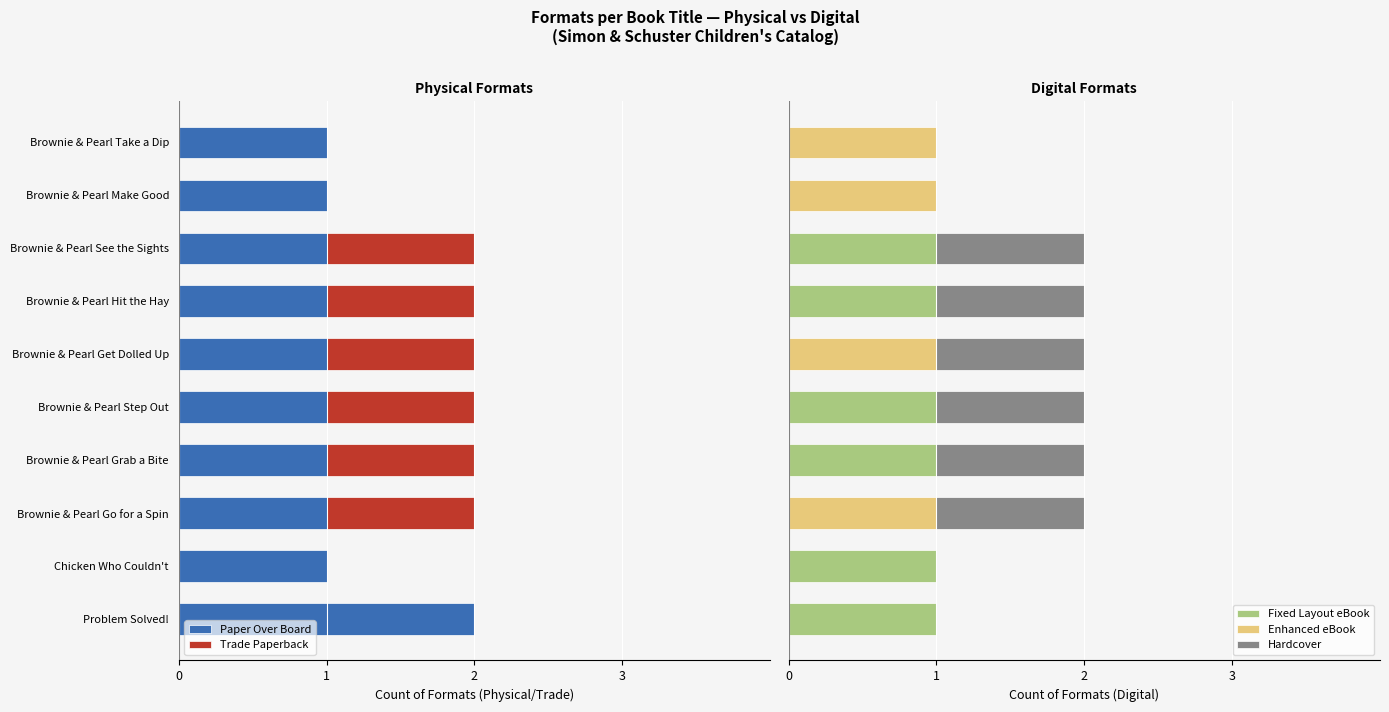

How many series are shown in this chart?

5